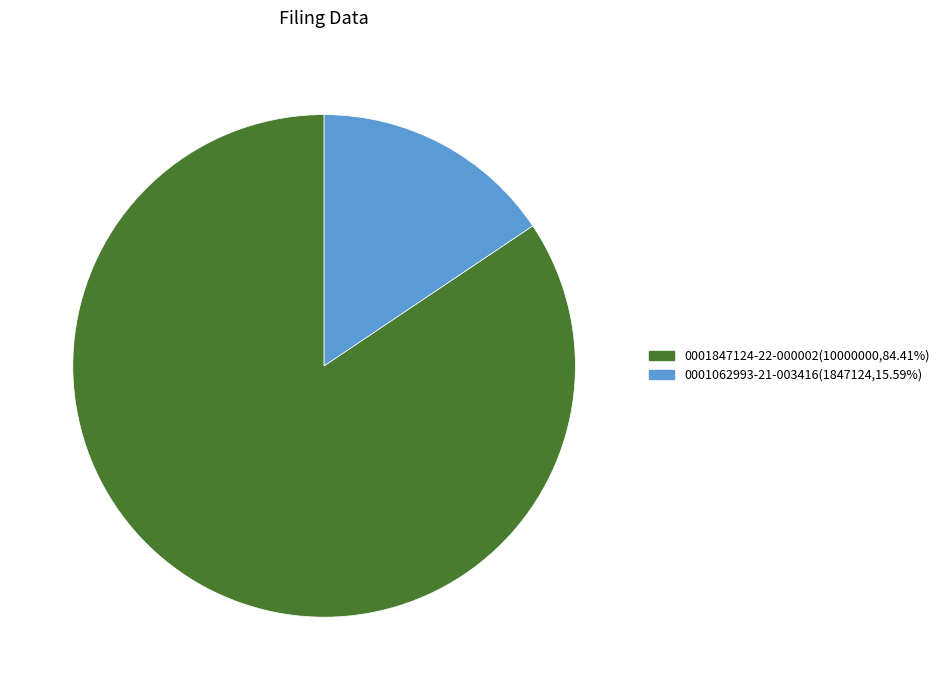

Approximately how many times larger is the value at 0001062993-21-003416 compared to 0001847124-22-000002?

0.2